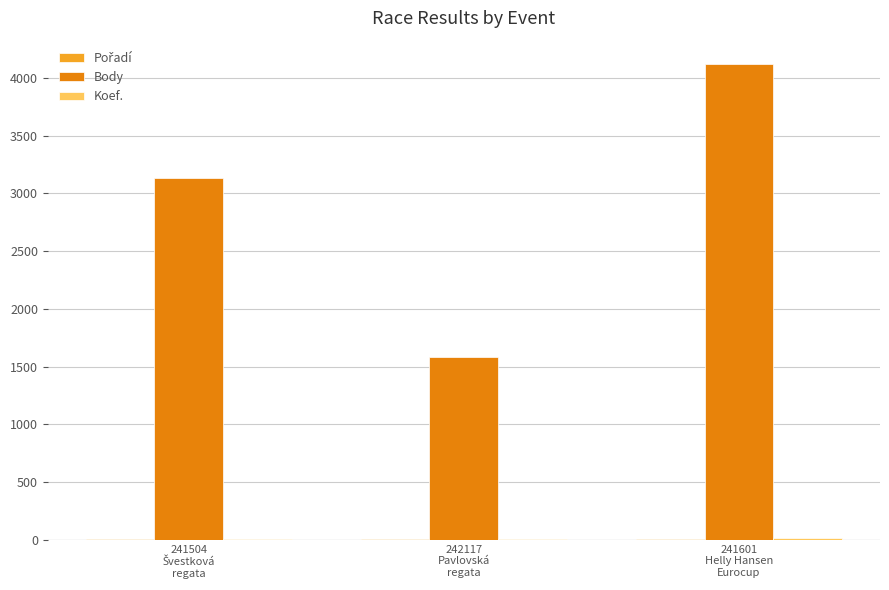

What is the sum of all Body values?

8832